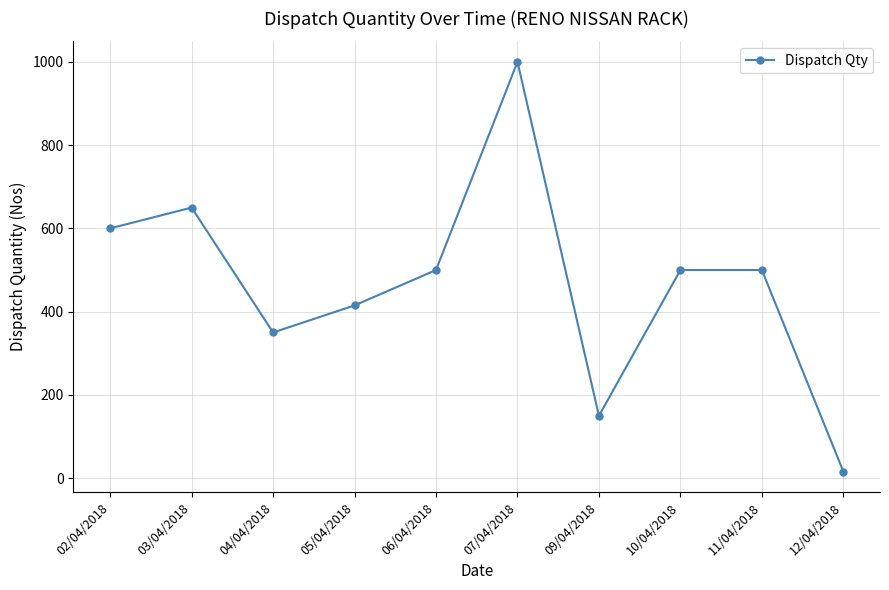

Reading left to right, transcribe all the data shown in this chart.

02/04/2018=600	03/04/2018=650	04/04/2018=350	05/04/2018=415	06/04/2018=500	07/04/2018=1000	09/04/2018=150	10/04/2018=500	11/04/2018=500	12/04/2018=16